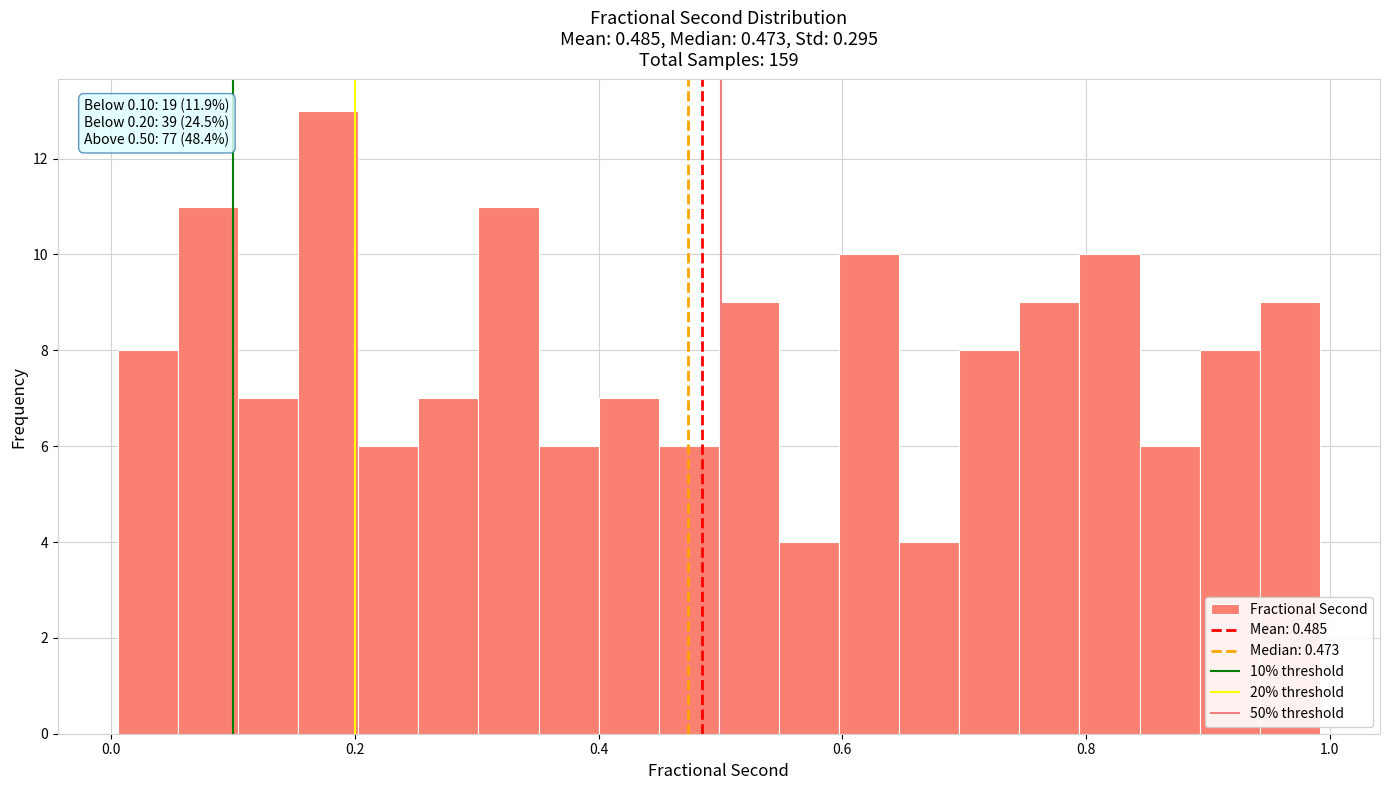

Around what value on the x-axis is the tallest bar? Give the approximate position of its centre, as read against the axis.

0.18